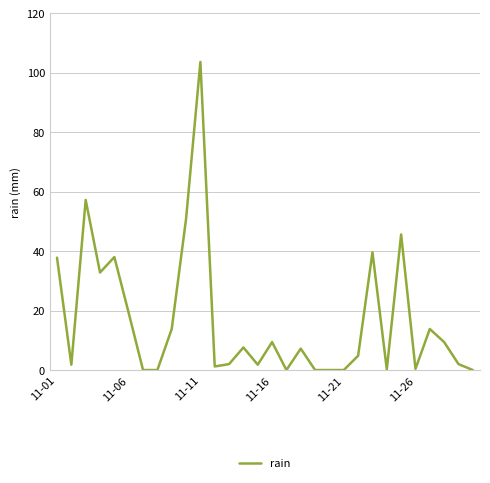

What is the difference between the maximum and minimum values?

103.6